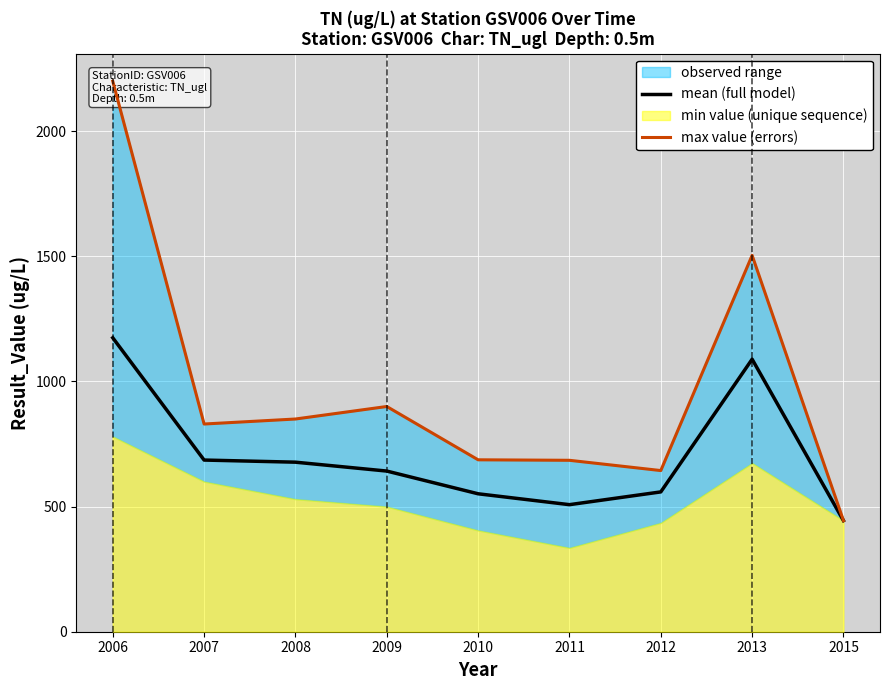

How many interior local valleys does the max value (errors) series have?

2